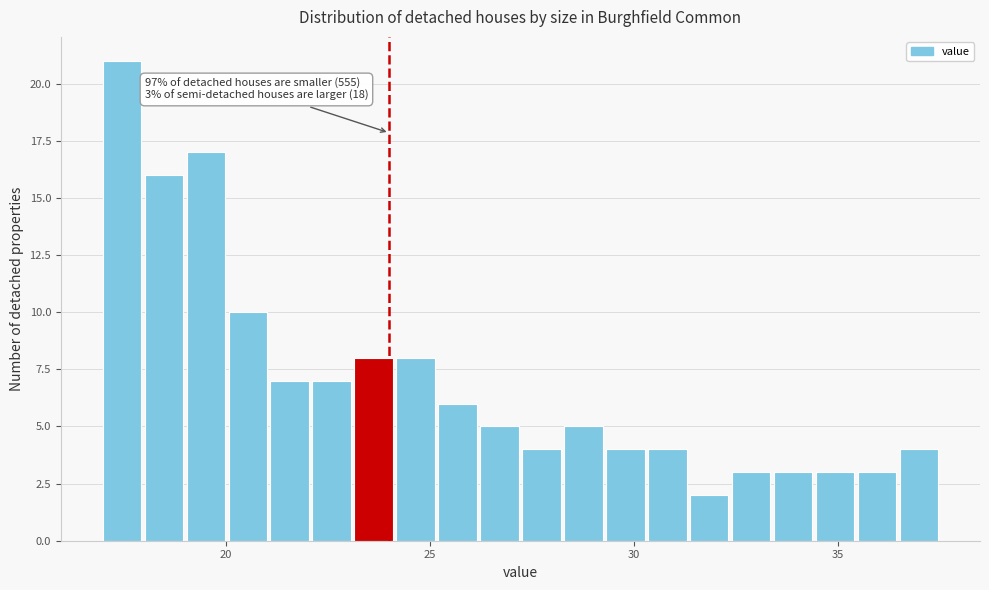

Read against the x-axis, roughly where is the centre of the tallest bar?

17.5